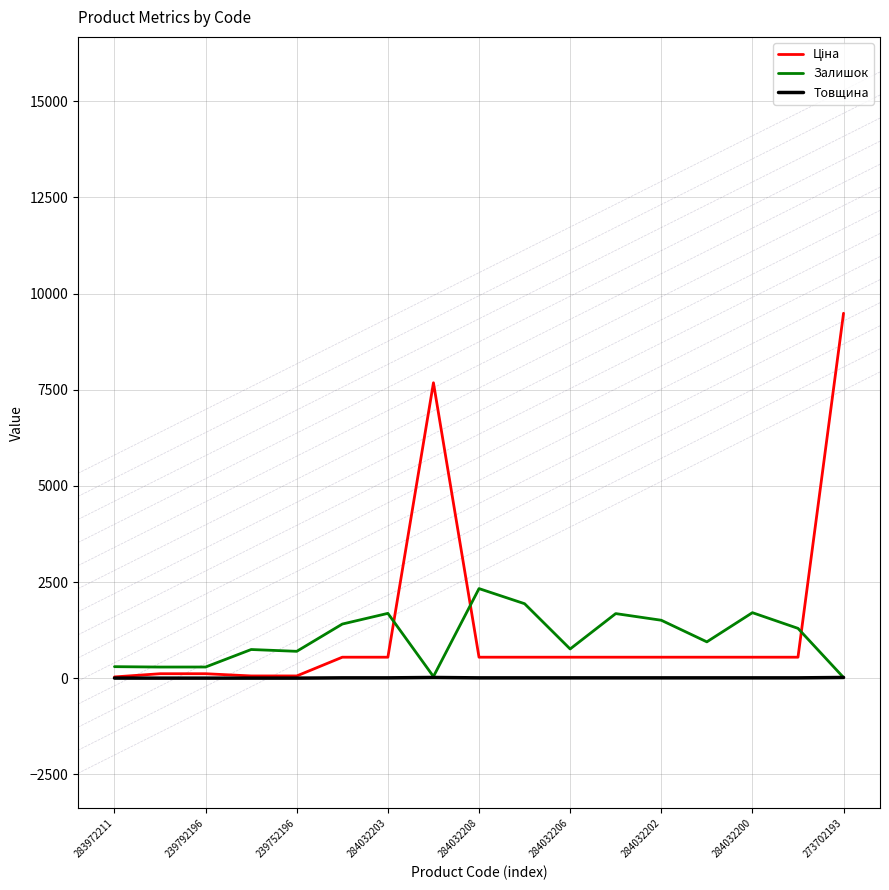

After their last crossing, which series has the higher values: Товщина or Залишок?

Товщина